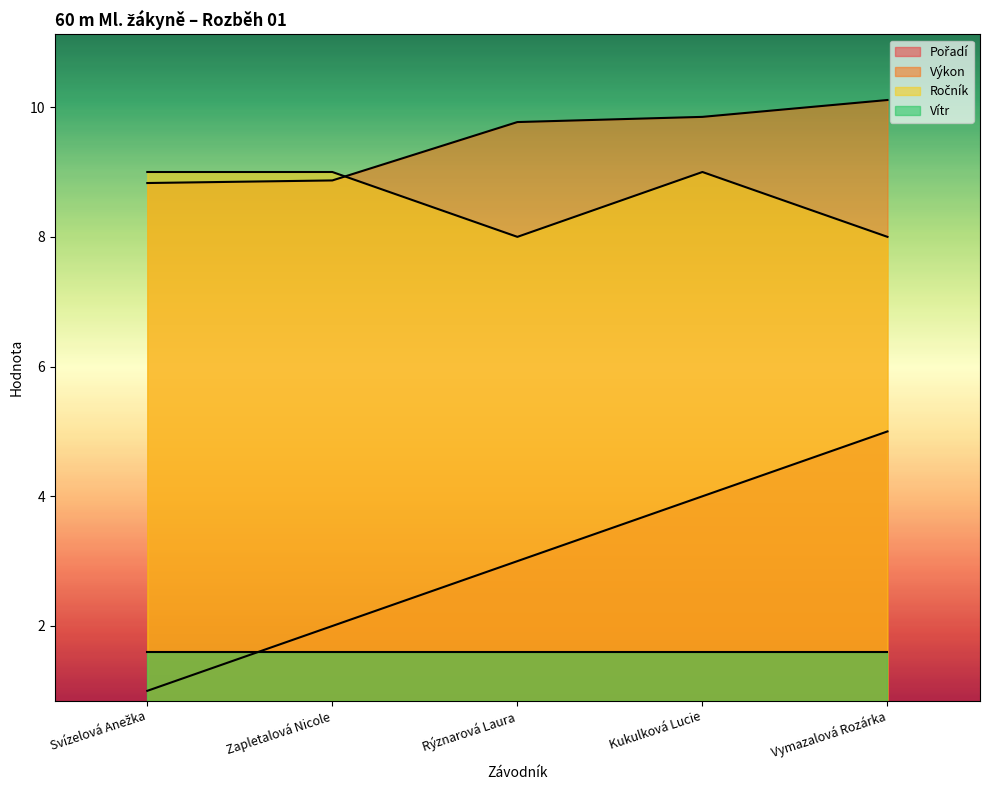

At which category does the chart reach its minimum across all series?

Svízelová Anežka